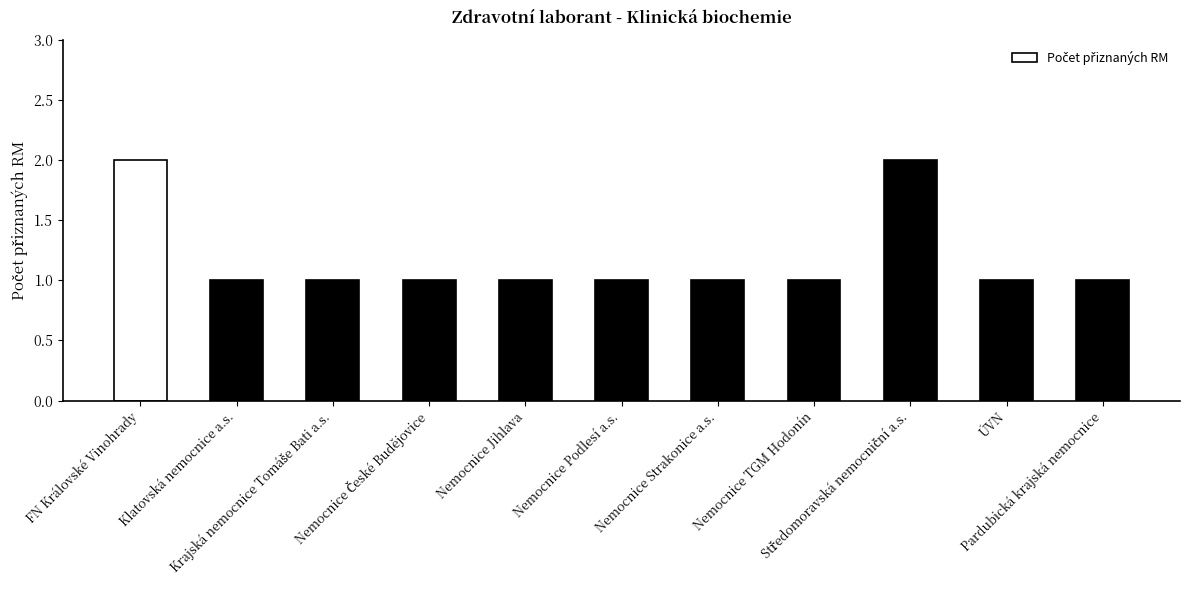

What is the maximum value shown in the chart?

2